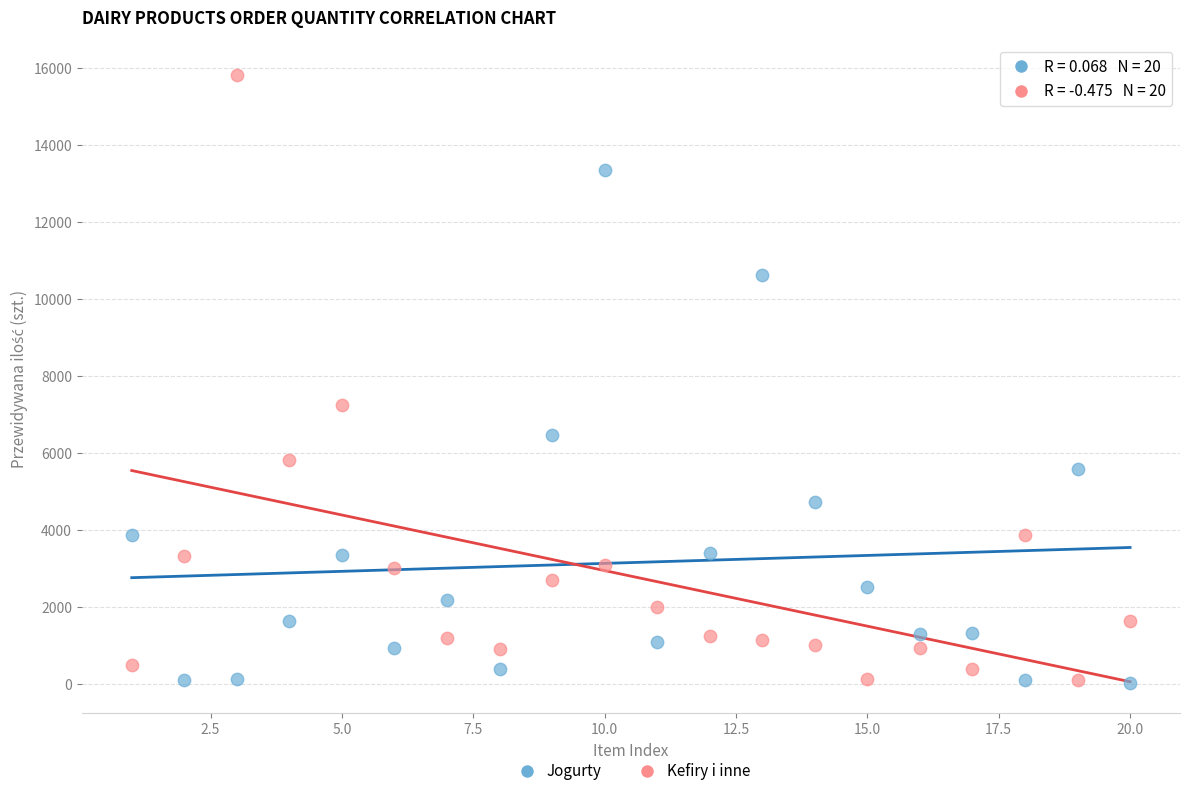

Which series has the largest Y range (max minus min)?

Kefiry i inne